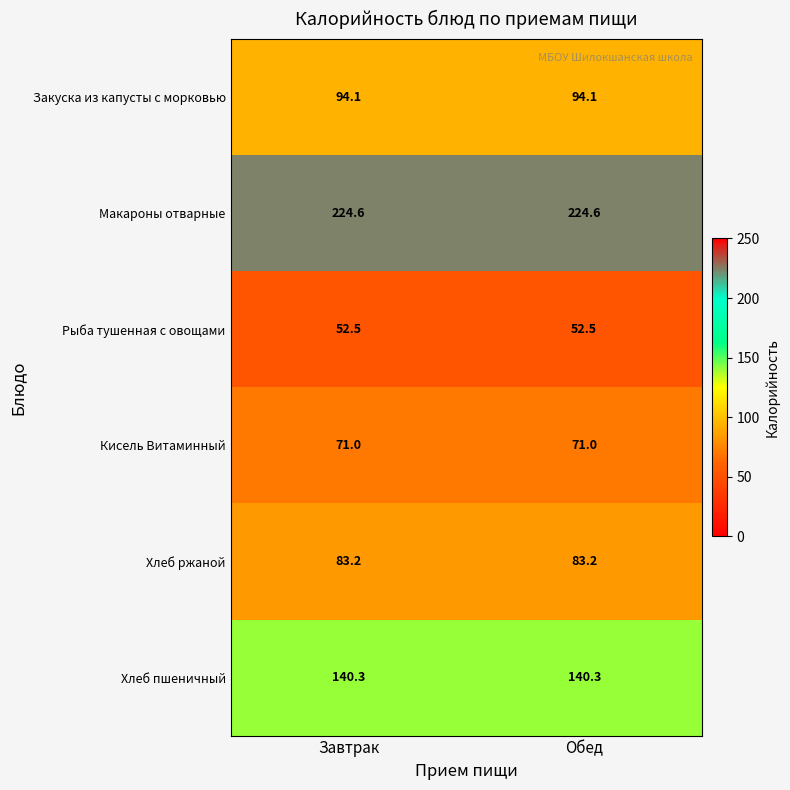

Is the value of Кисель Витаминный at Обед greater than the value of Закуска из капусты с морковью at Завтрак?

No